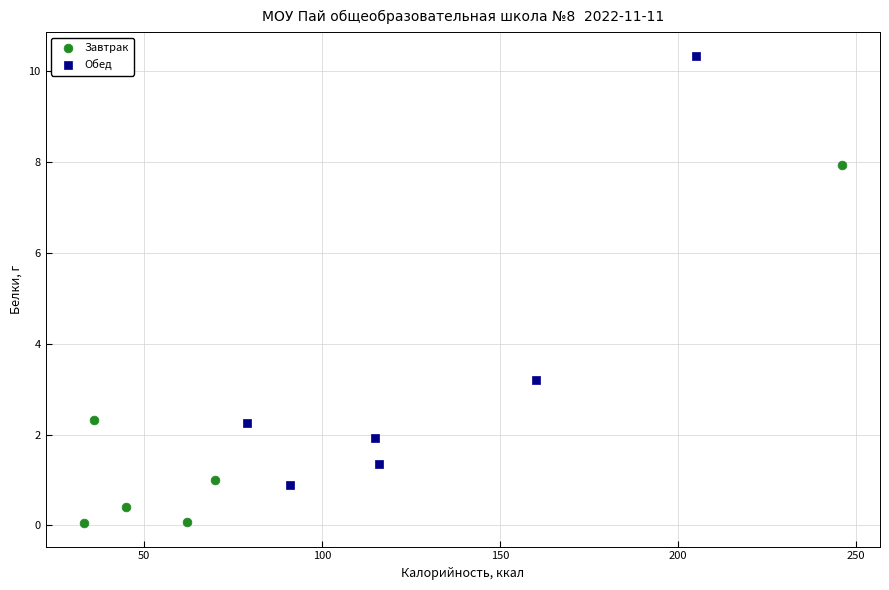

Which series reaches the maximum Y coordinate?

Обед